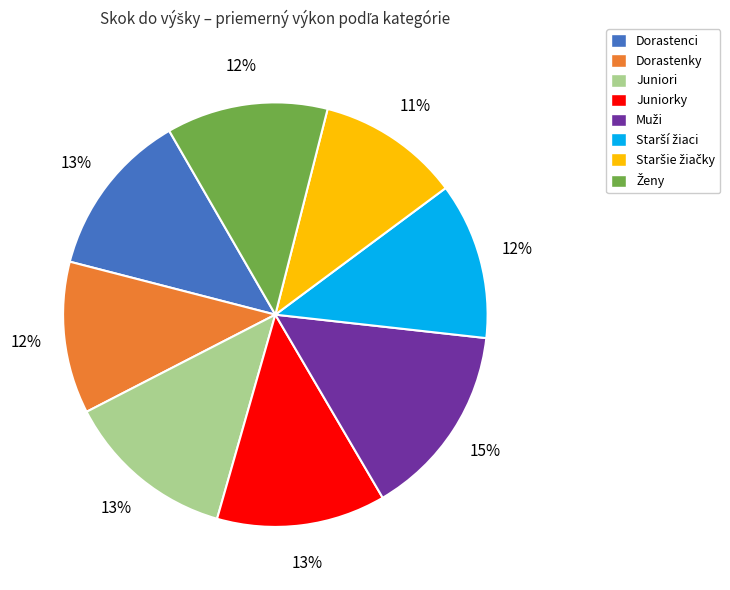

Is the sum of Juniori and Dorastenci greater than half?

No